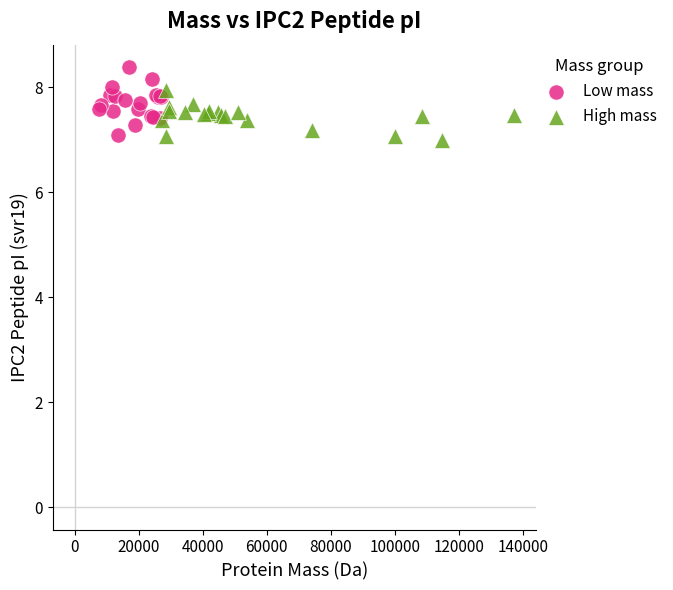

What are all the series names shown in the legend?

Low mass, High mass